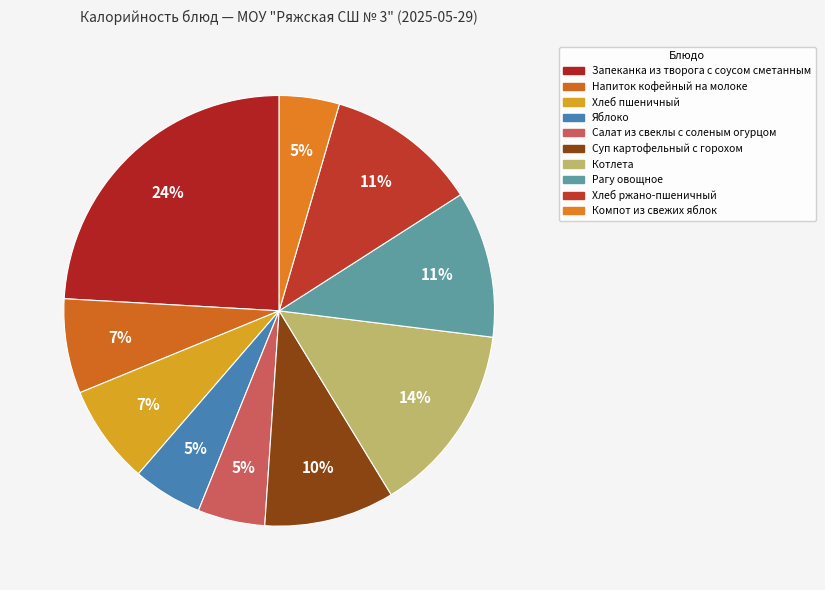

To the nearest percent, what is the average slice percentage?

10%